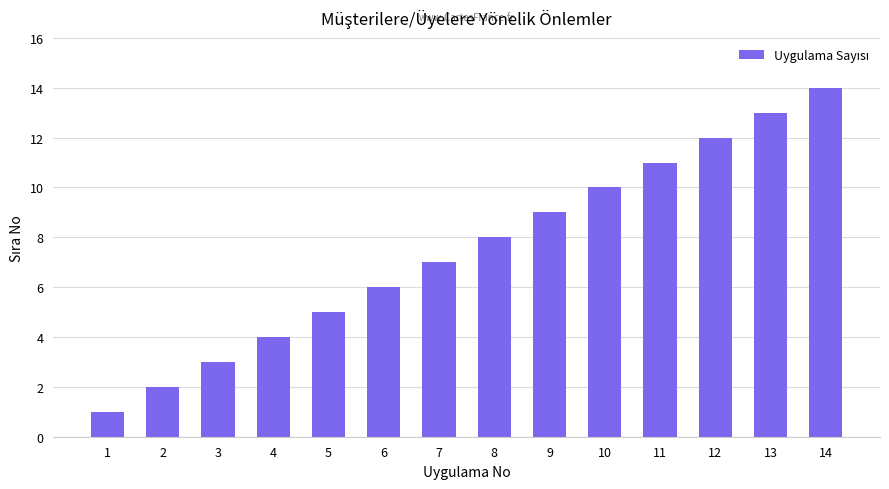

What is the difference between the second highest and minimum values?

12